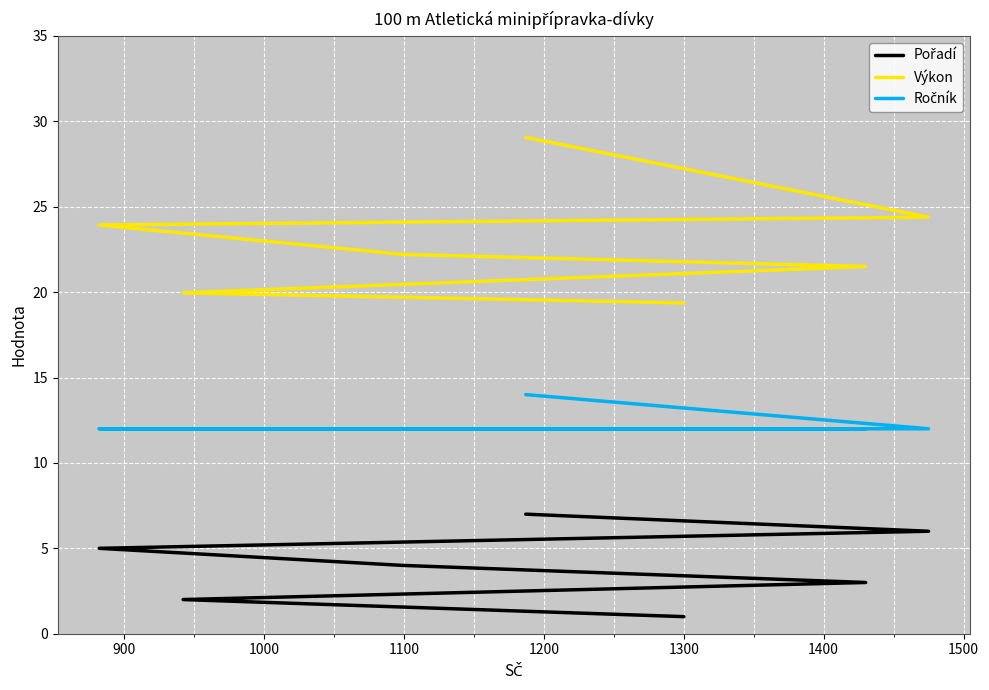

Count the number of data series in this chart.

3